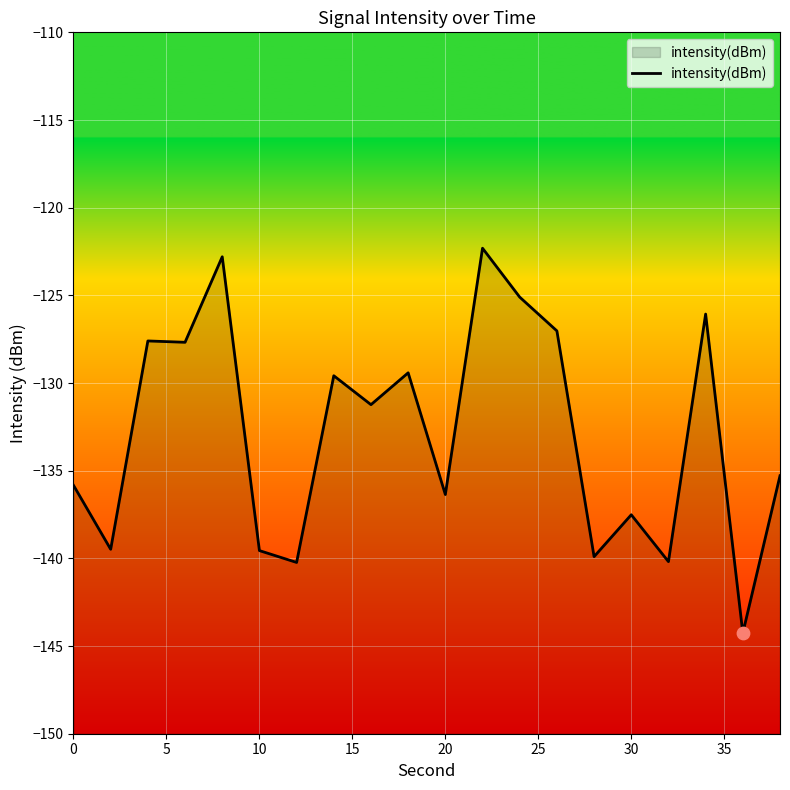

What is the change in value from 30 to 15?

+2.7